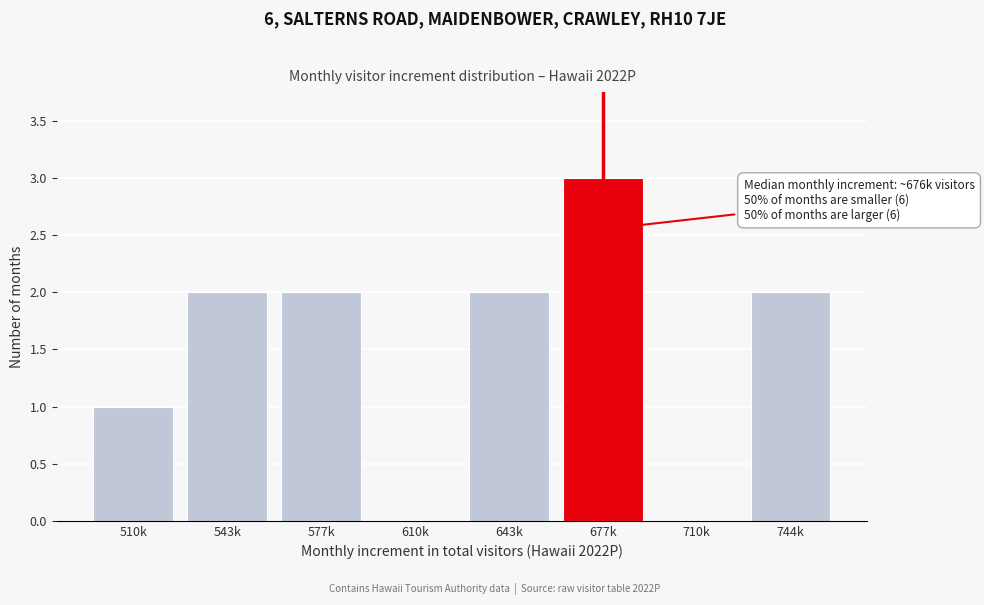

Reading right to left, extract all data points from this chart.

744k=2	710k=0	677k=3	643k=2	610k=0	577k=2	543k=2	510k=1